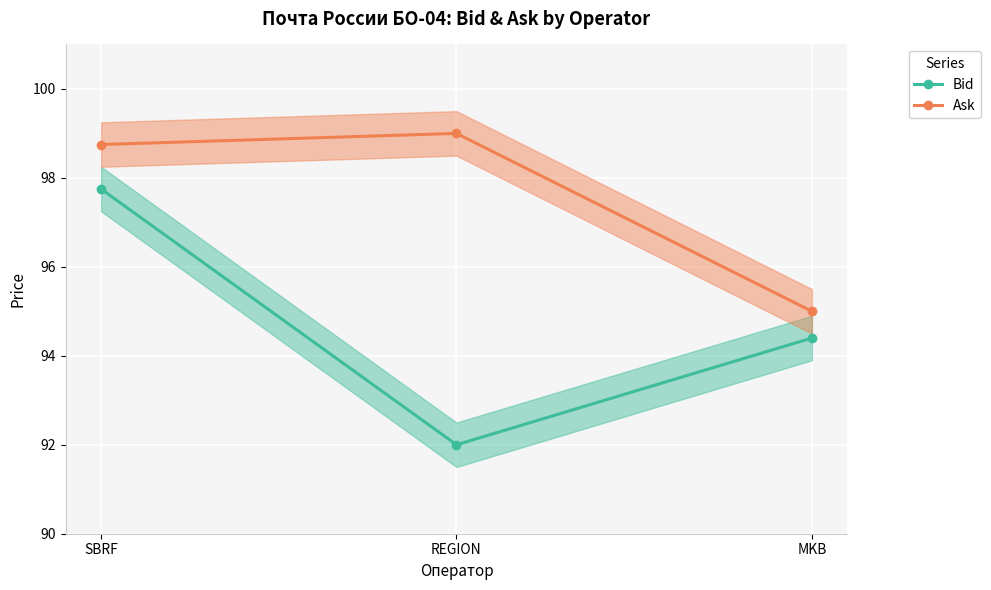

How many data points in Ask are less than 98?

1